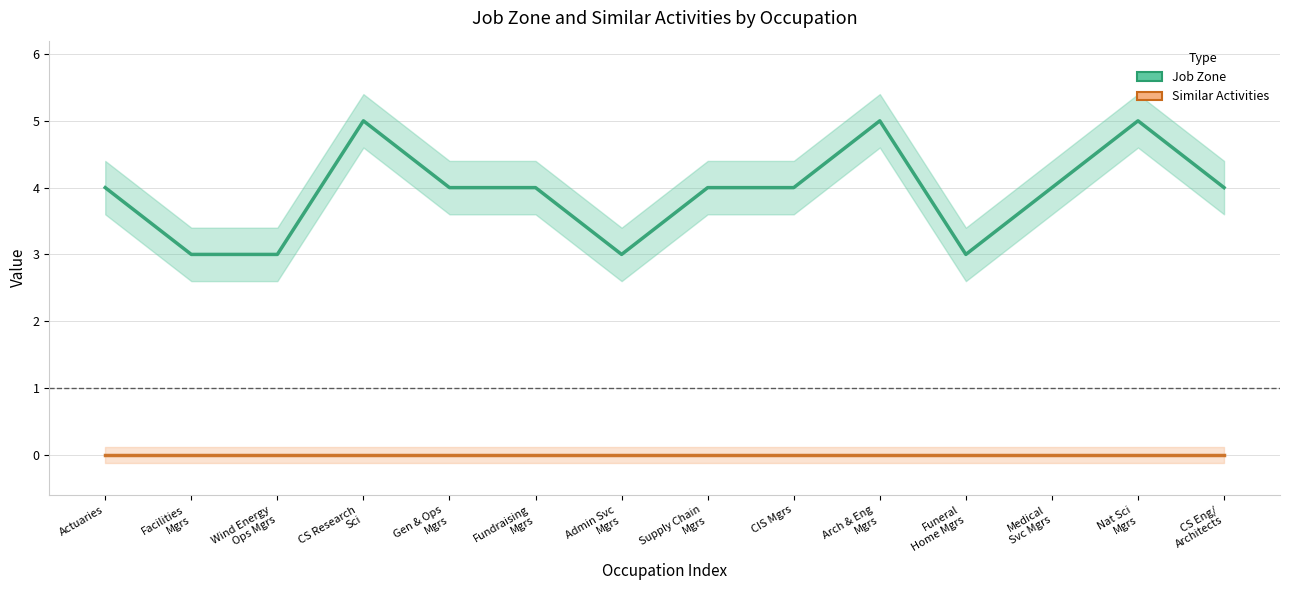

Reading left to right, list all the values displayed in this chart.

Job Zone: 4	3	3	5	4	4	3	4	4	5	3	4	5	4
Similar Activities: 0	0	0	0	0	0	0	0	0	0	0	0	0	0